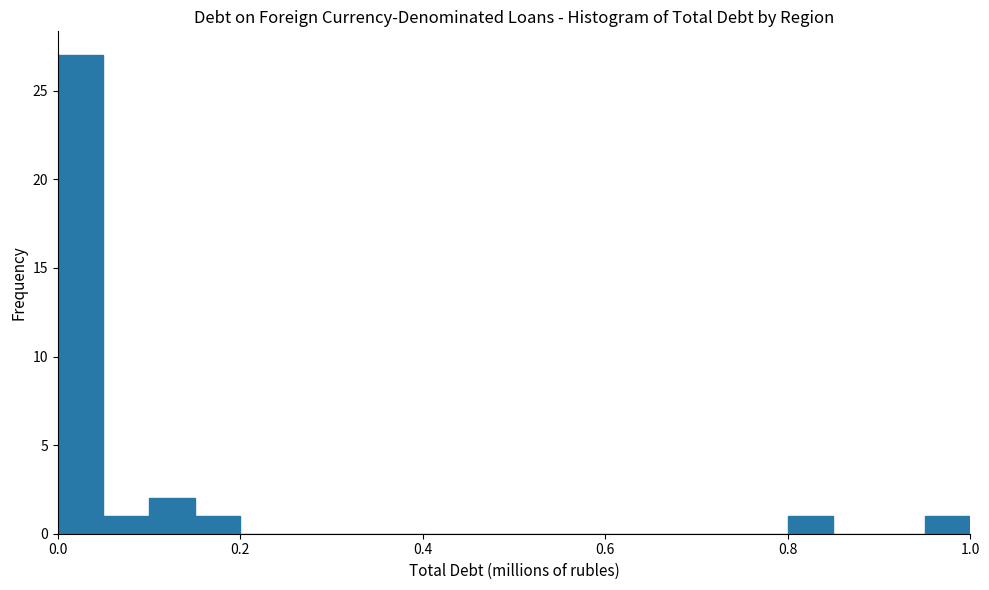

Around what value on the x-axis is the tallest bar? Give the approximate position of its centre, as read against the axis.

0.02